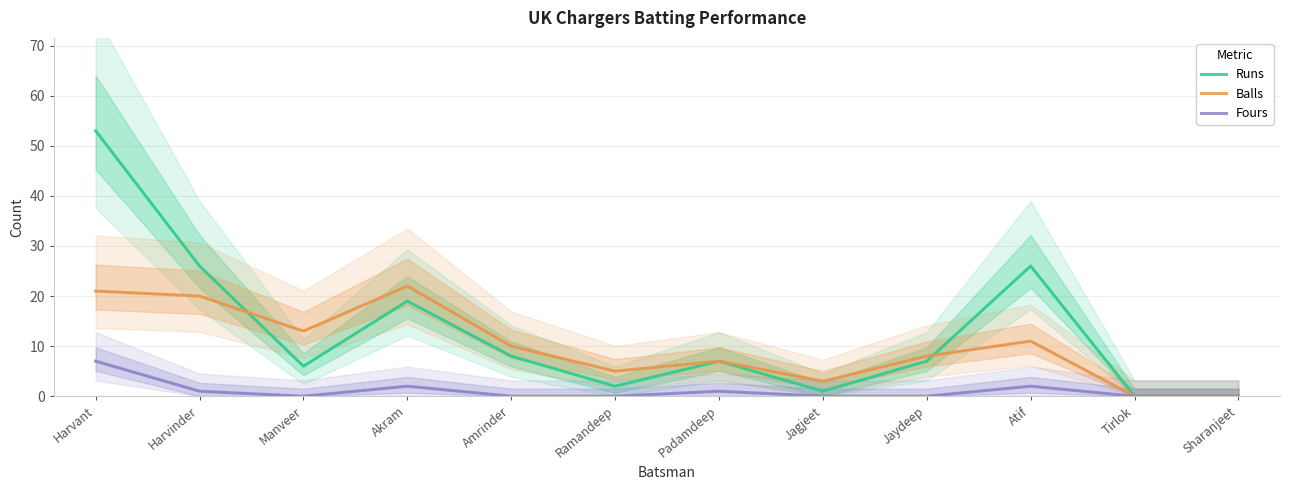

How many series are shown in this chart?

3